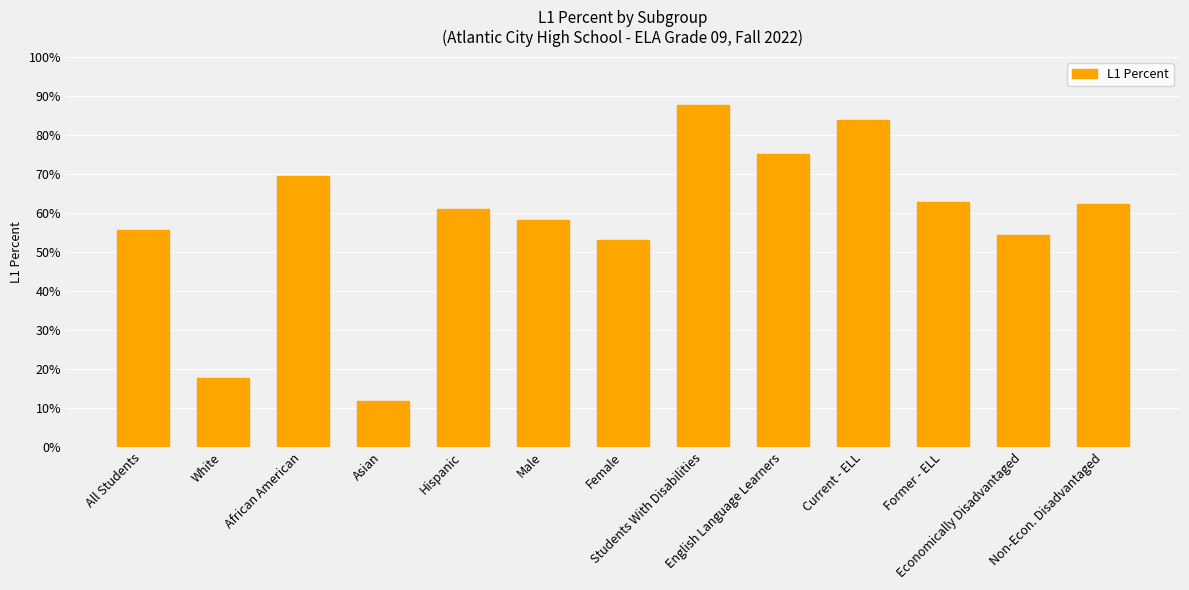

Between African American and Asian, which is larger?

African American